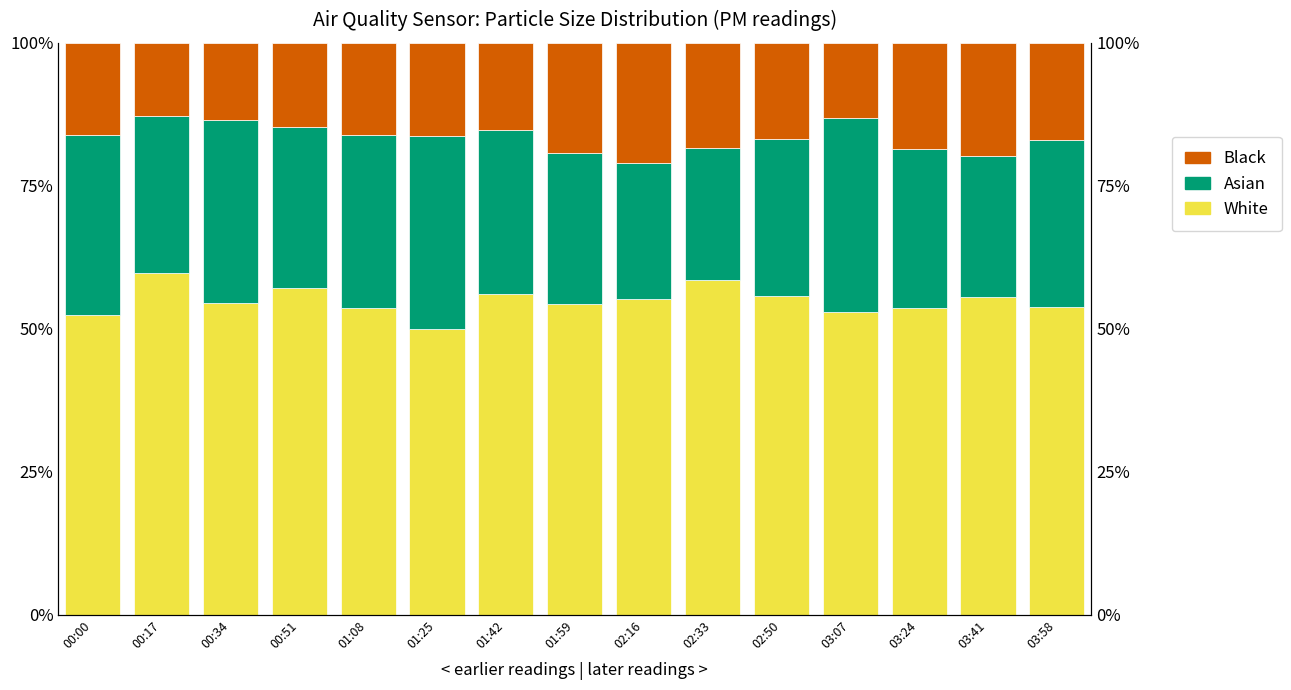

What is the sum of the Asian values at 03:58 and 01:25?

62.8